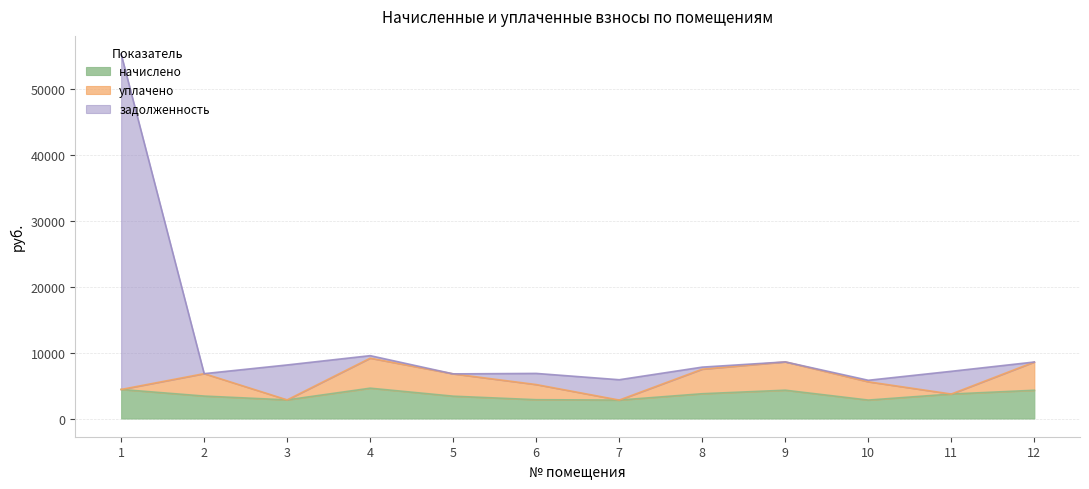

Where is the first local maximum for задолженность?

4